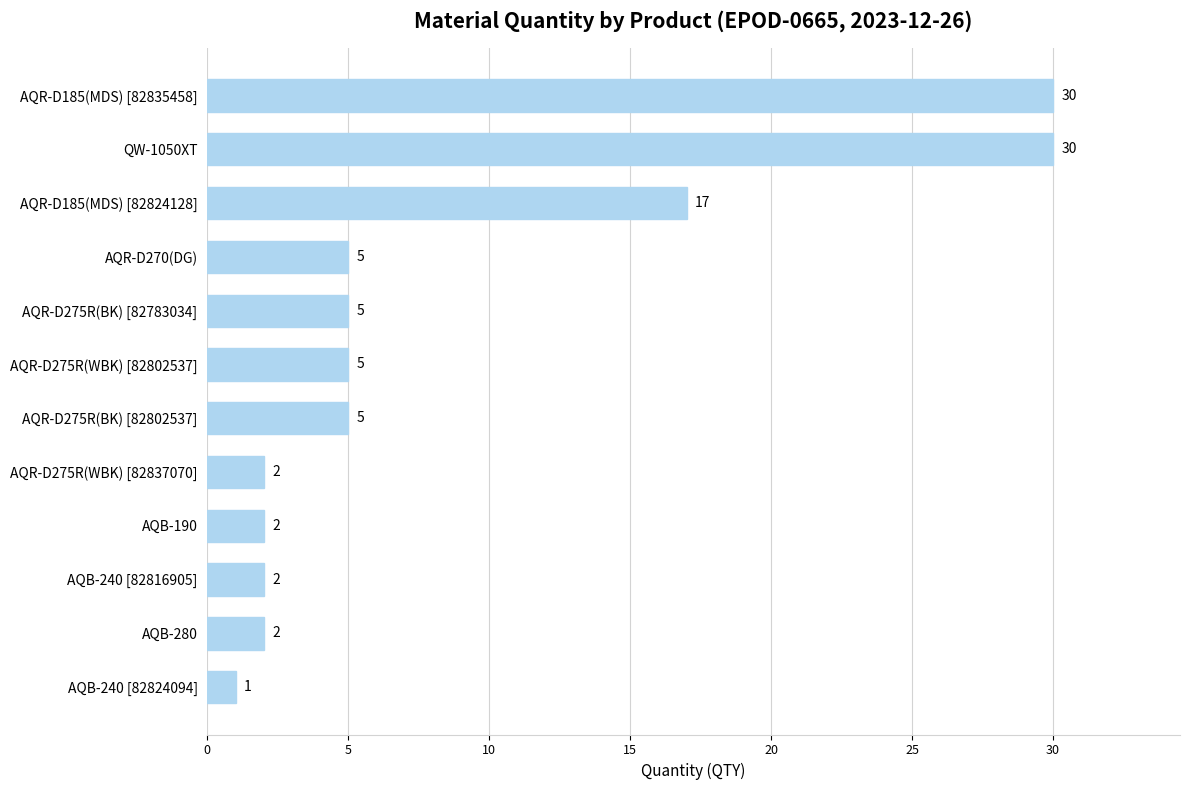

How many series are shown in this chart?

1